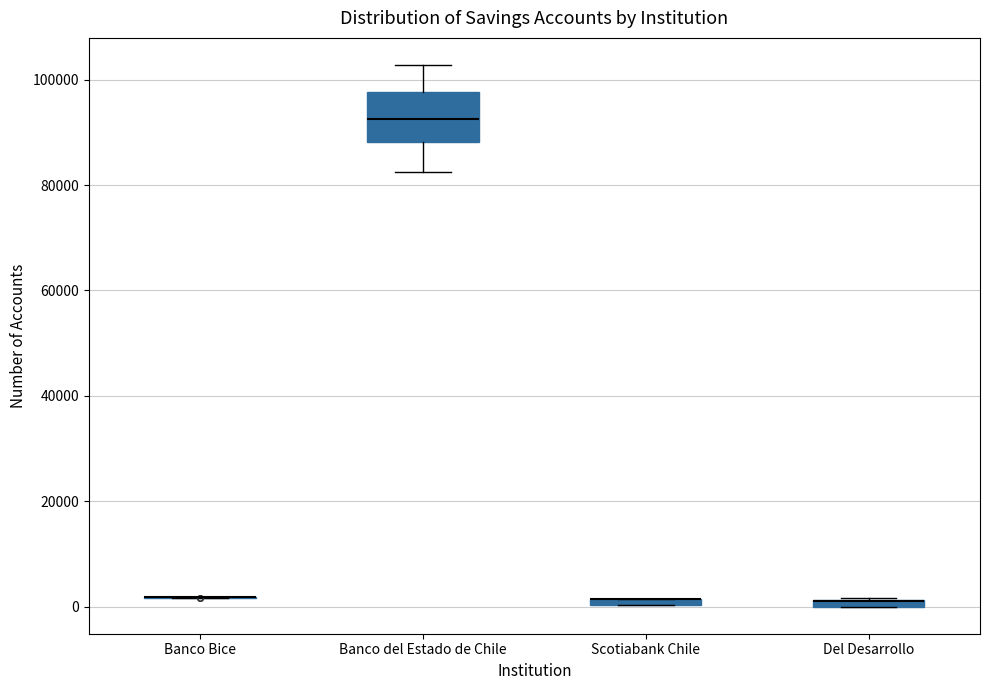

Comparing the boxes themselves (not the whiskers), which one is the tallest?

Banco del Estado de Chile